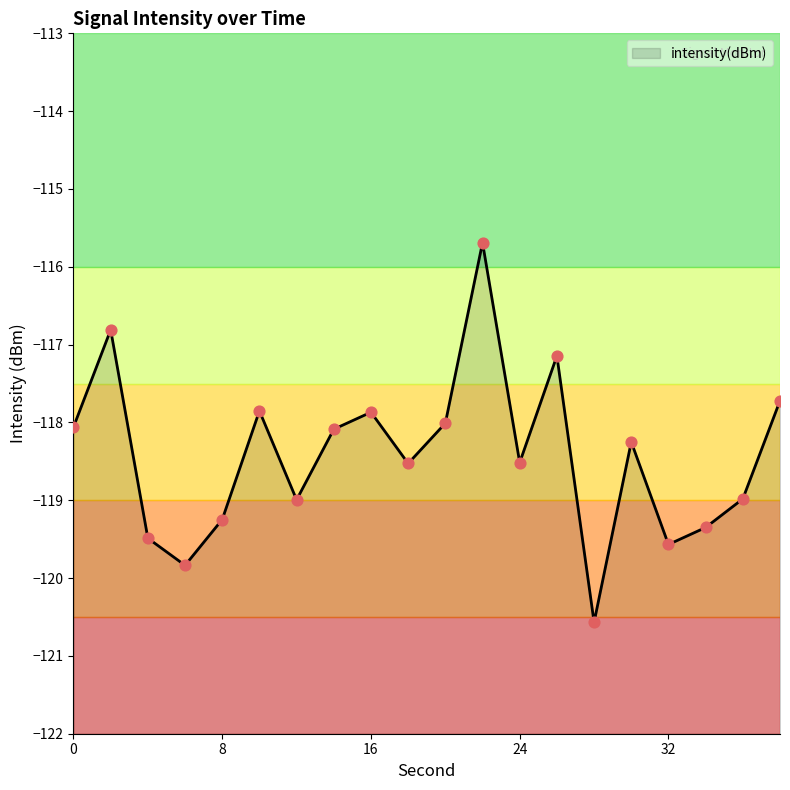

What is the change in value from 6 to 18?

+1.3